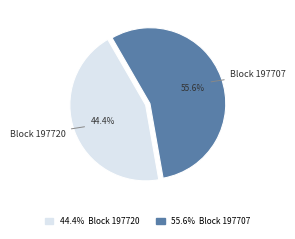

Rank the categories by value from lowest to highest.

Block 197720, Block 197707